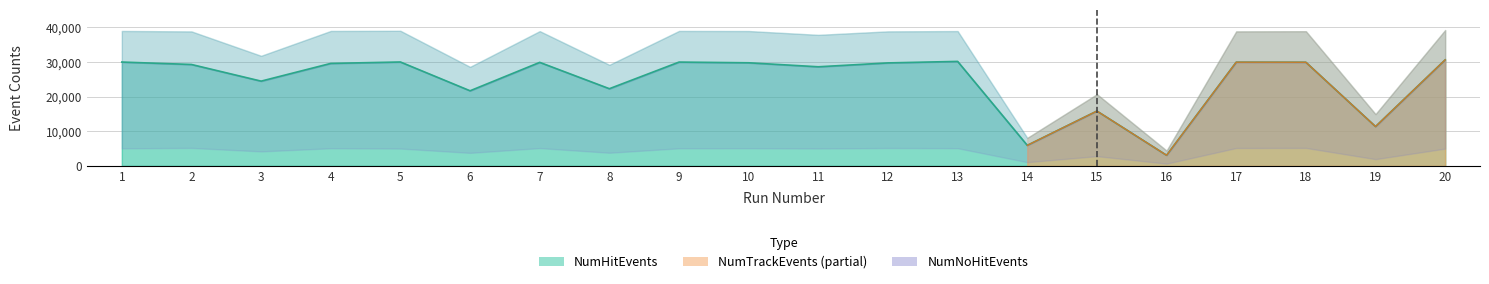

Which series has the largest range (max minus min)?

NumHitEvents